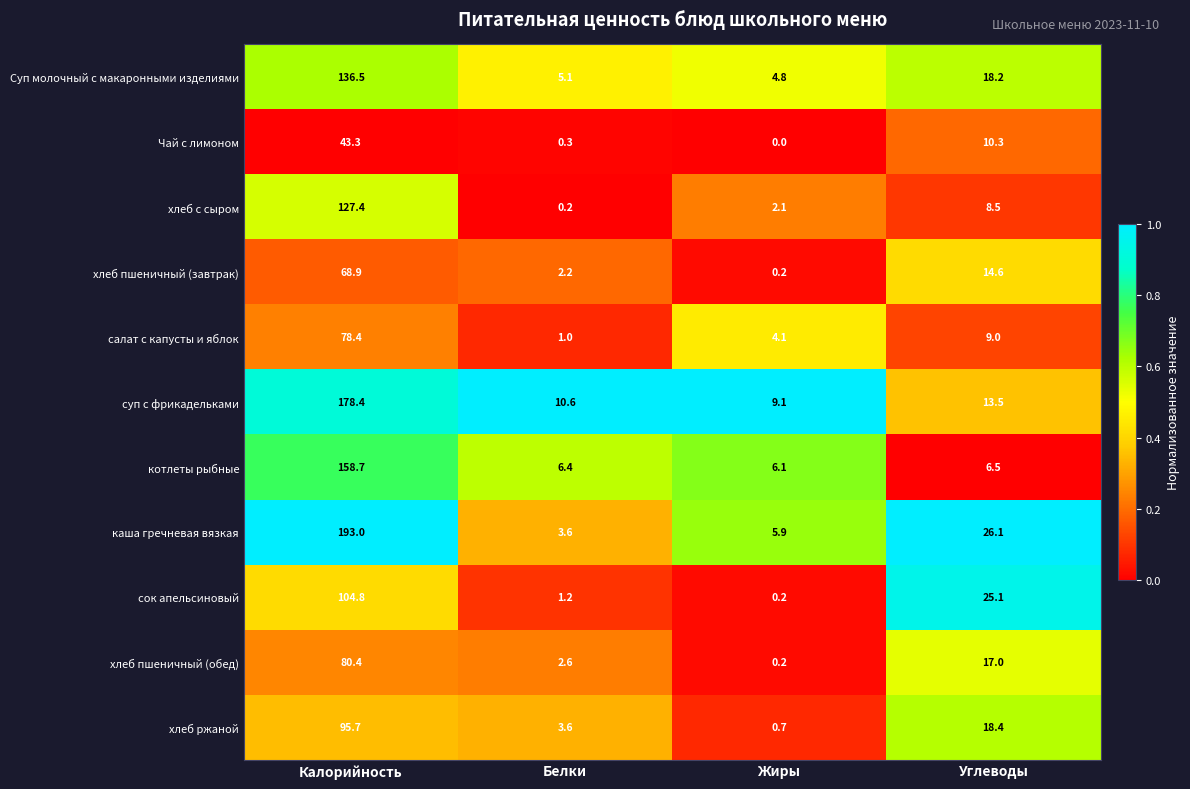

What is the sum of the Суп молочный с макаронными изделиями values at Белки and Калорийность?

141.6